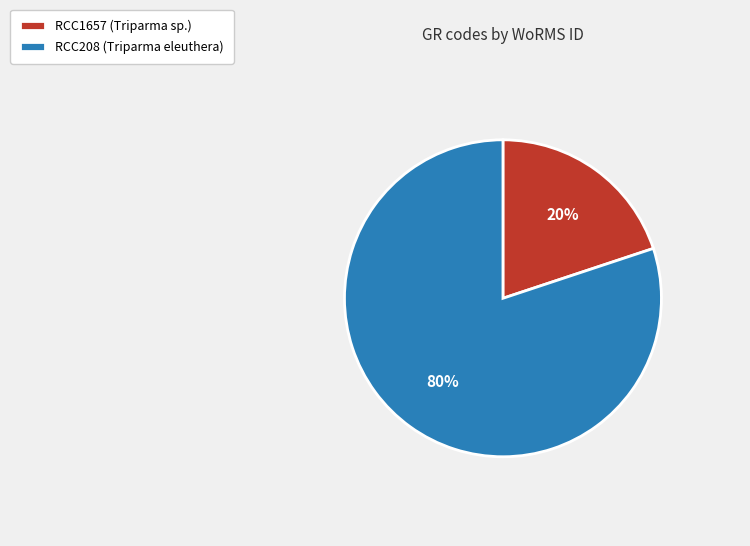

To the nearest percent, what percentage of the pie is RCC208?

80%